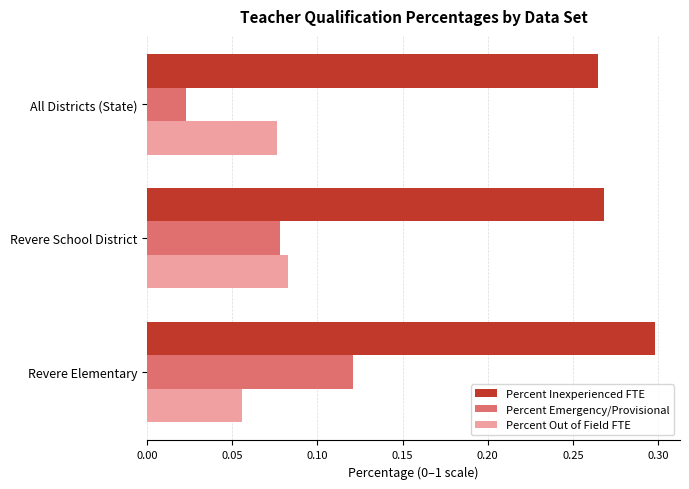

True or false: Percent Inexperienced FTE has a value of 0.2 at Revere Elementary.

False